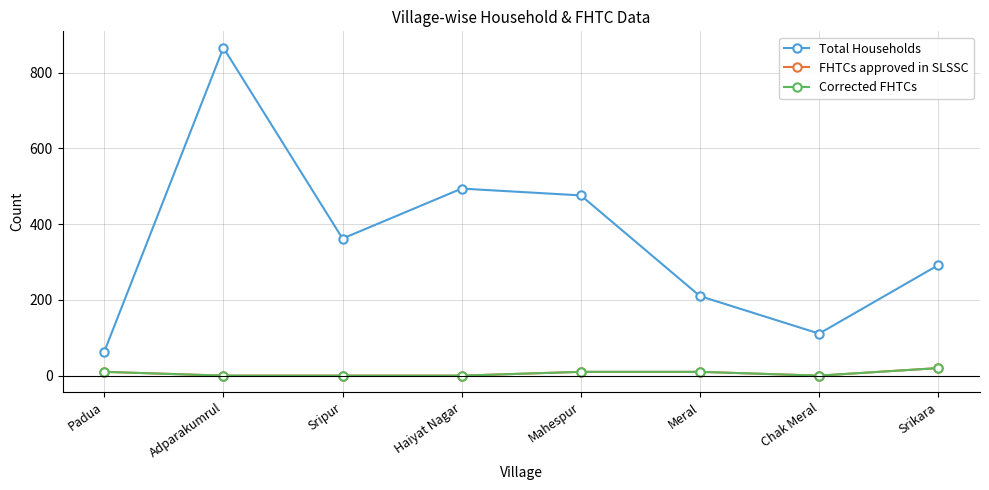

At which category is the sum across all series the highest?

Adparakumrul